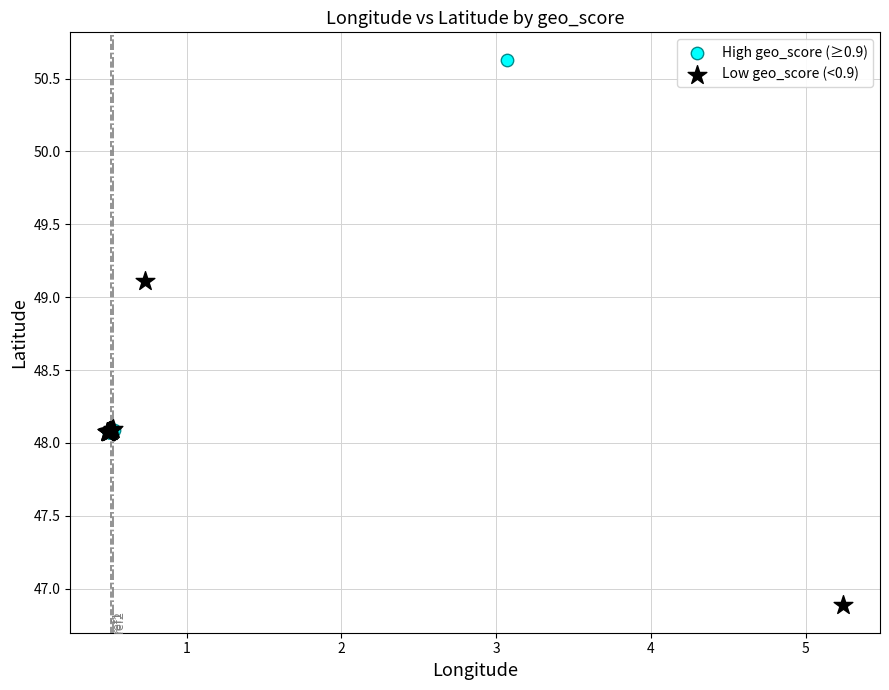

Which series contains the lowest Y value?

Low geo_score (<0.9)